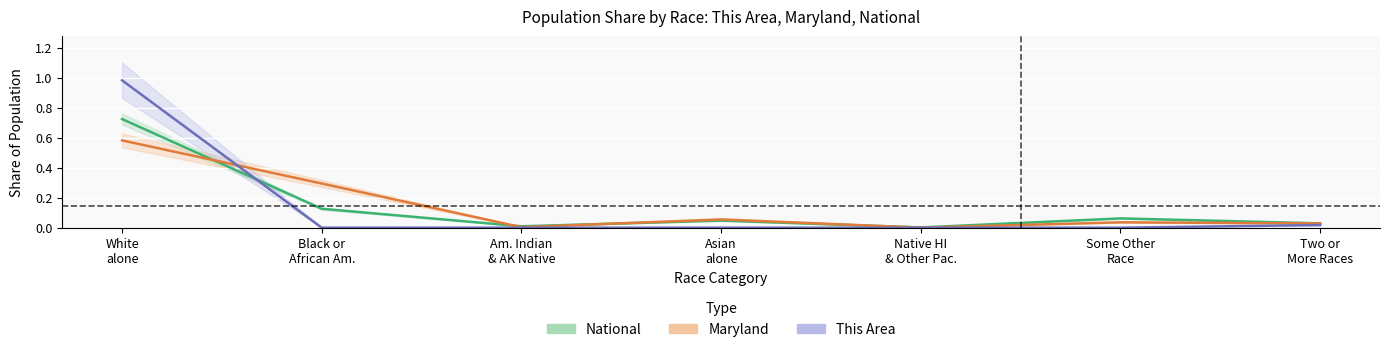

At which category is the sum across all series the highest?

White
alone